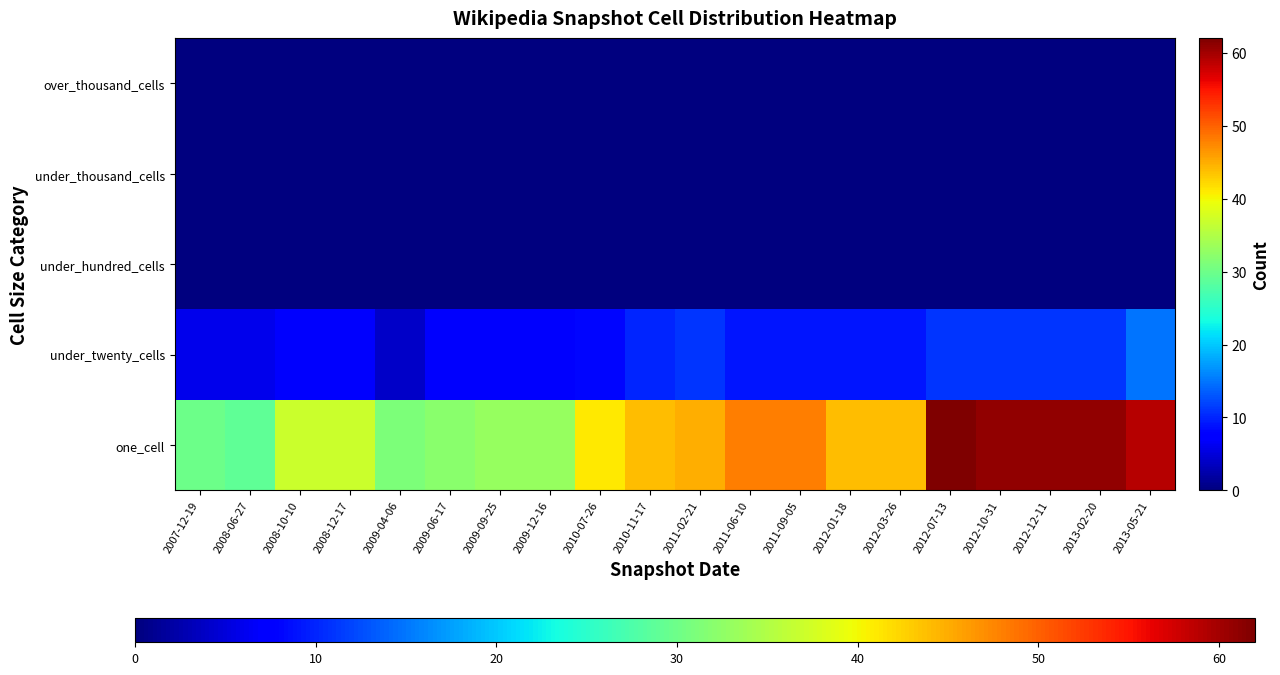

How many data points does each series have?

20